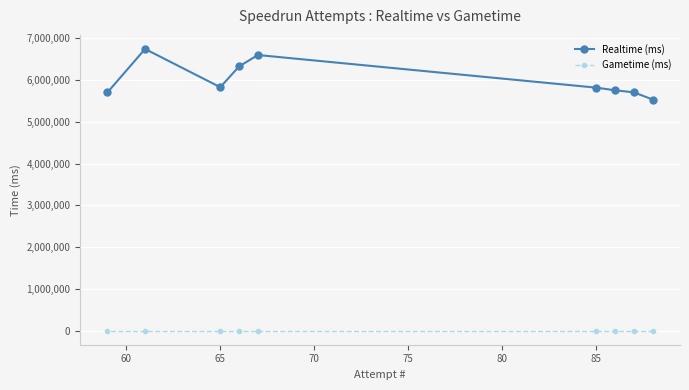

What is the highest value of the Realtime (ms) series?

6743495